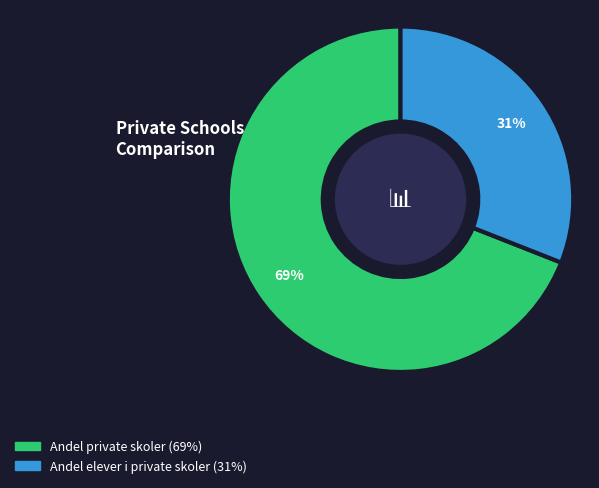

Does Andel private skoler account for over 50% of the chart?

Yes